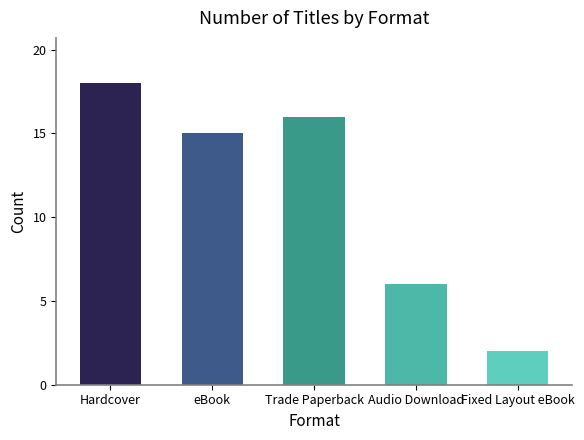

At which label is the value closest to 10?

Audio Download